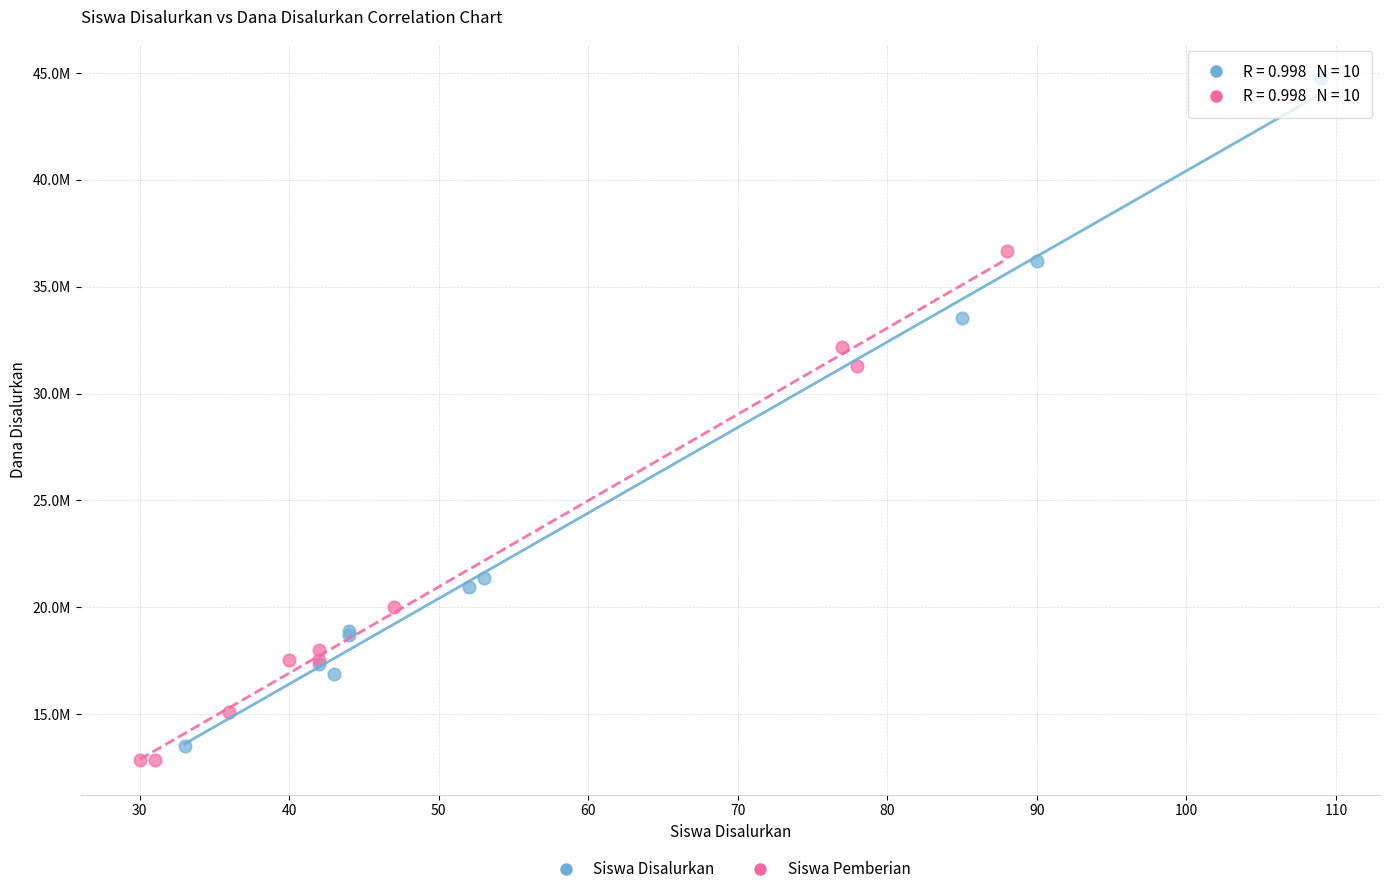

Which series contains the lowest Y value?

Siswa Pemberian